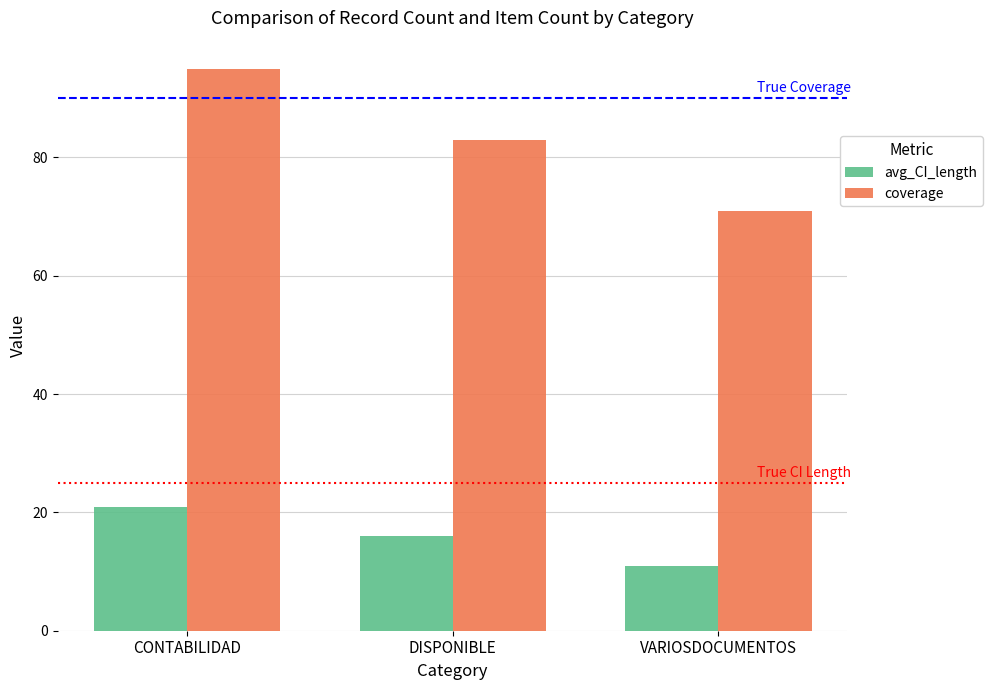

How many groups of bars are there?

3